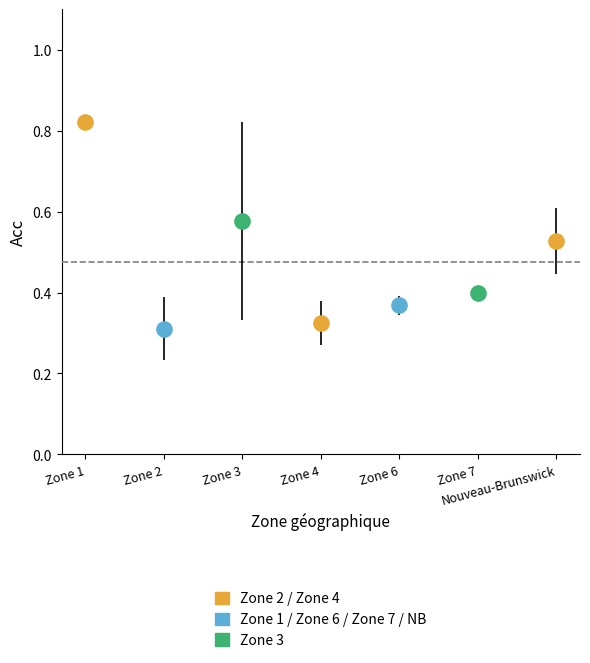

At which label does 2016-2017 reach its peak?

Zone 1